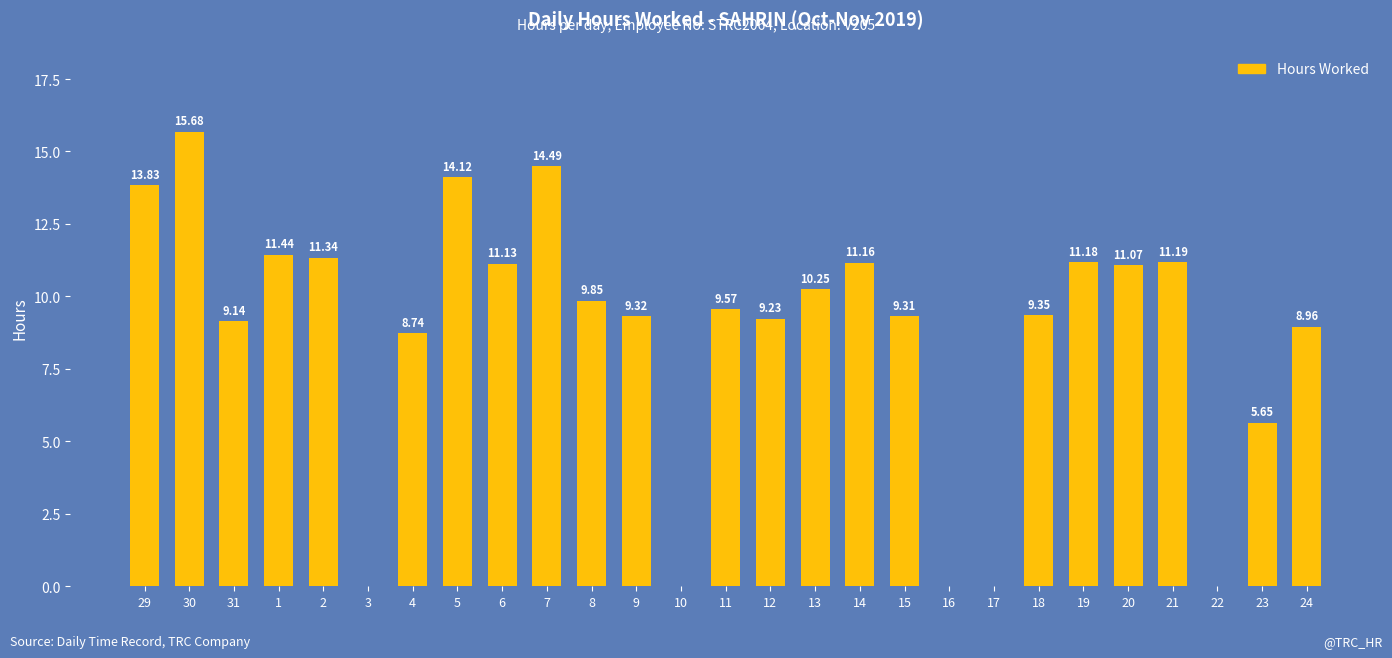

What is the change in value from 2 to 10?

-11.3